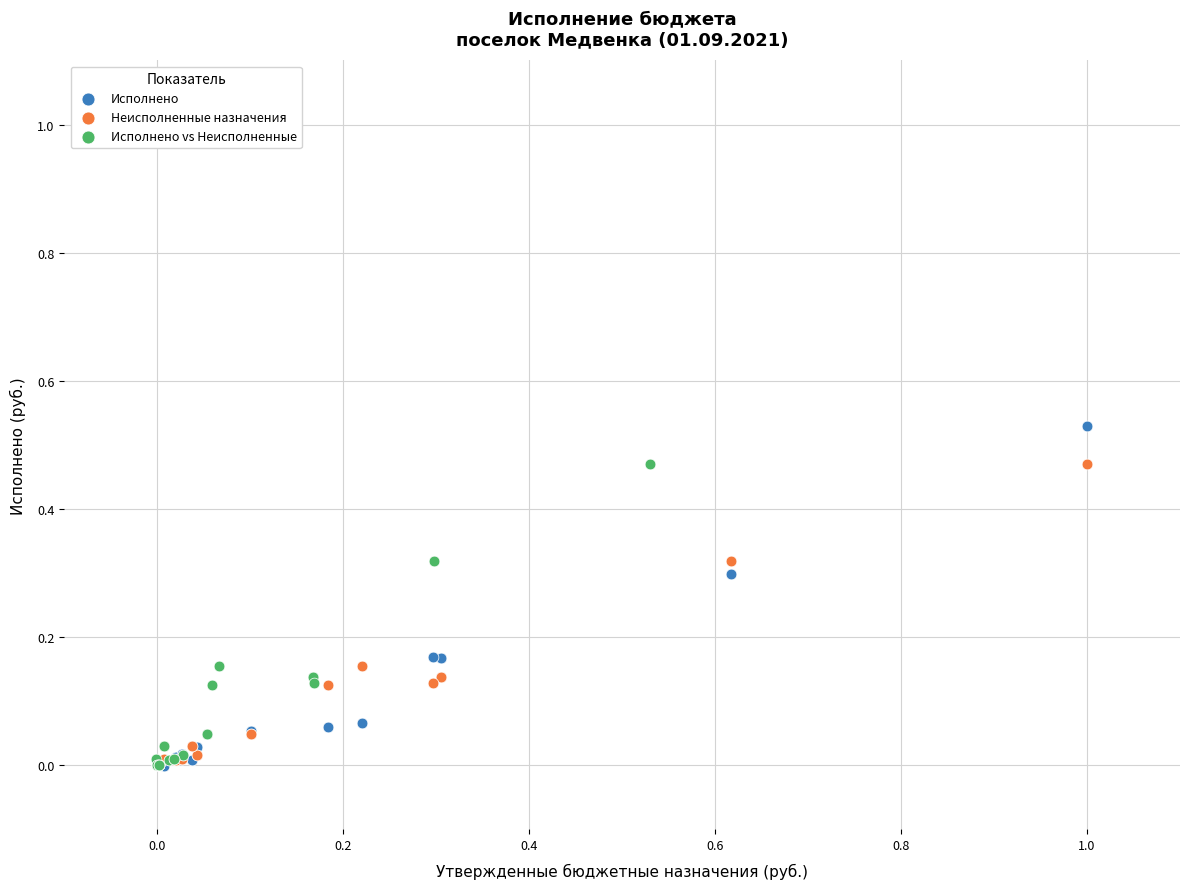

Which series contains the highest Y value?

Исполнено